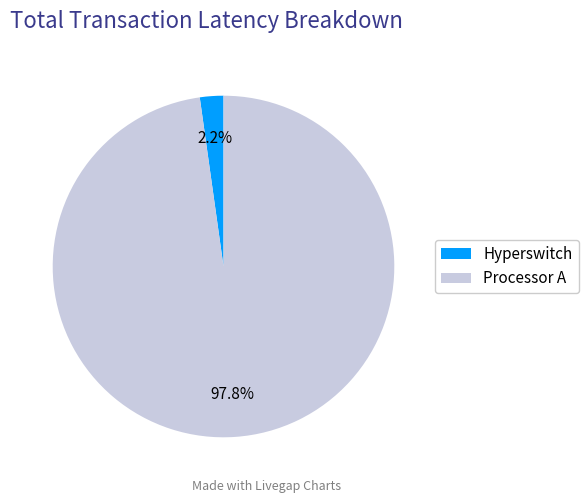

Is there a majority slice in this chart?

Yes